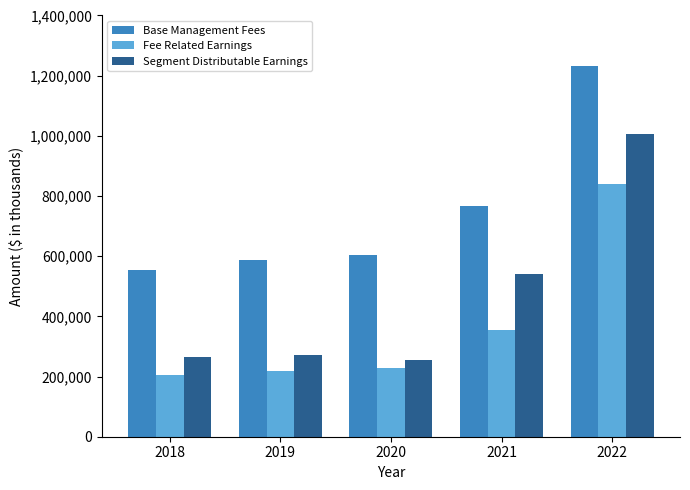

The Base Management Fees series shows 2103982 at 2022. True or false?

False